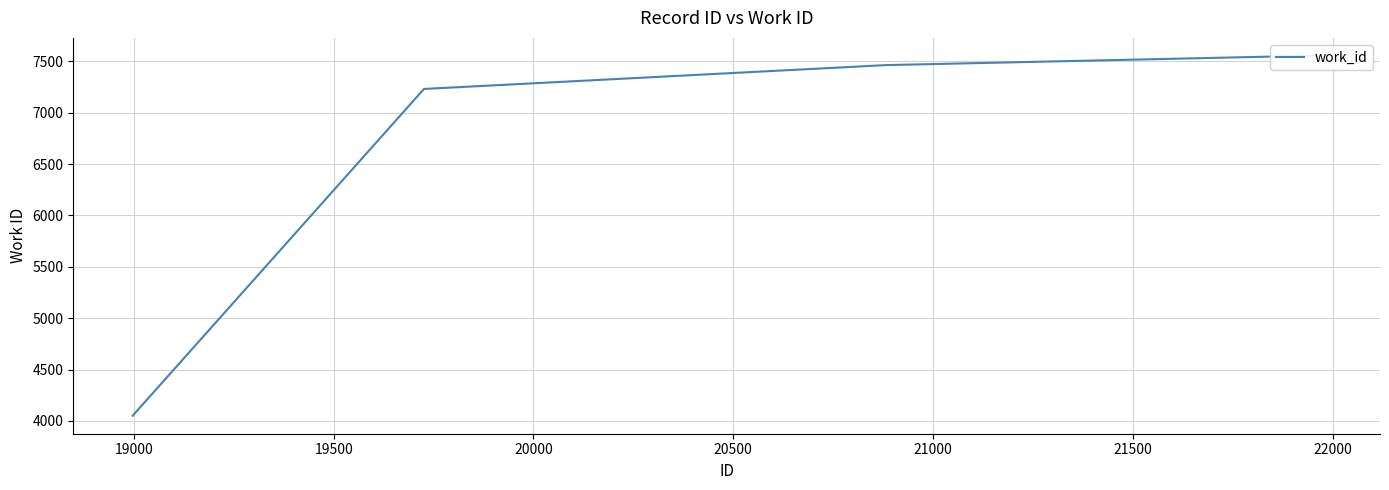

What is the average value?

6900